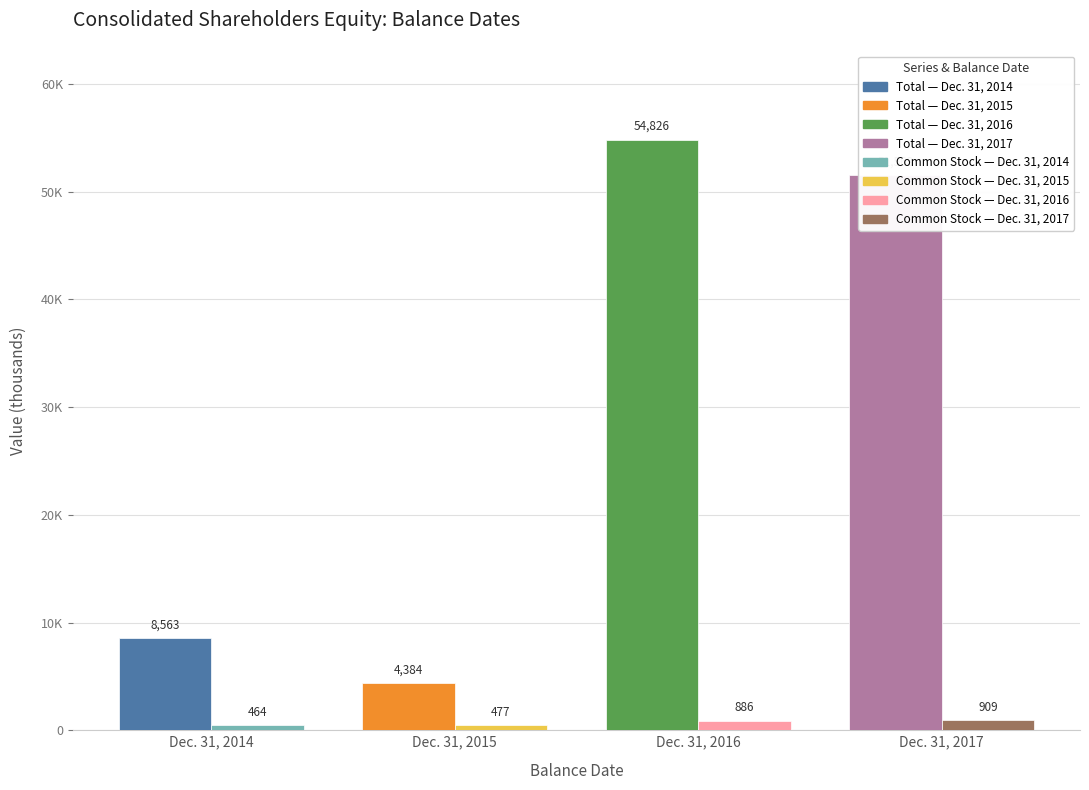

What is the difference between the Common Stock [Member] values at Dec. 31, 2016 and Dec. 31, 2017?

23